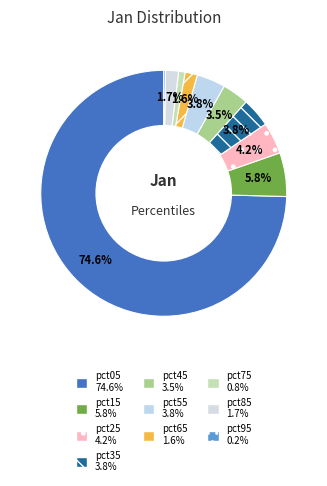

To the nearest percent, what percentage of the pie is pct75?

1%